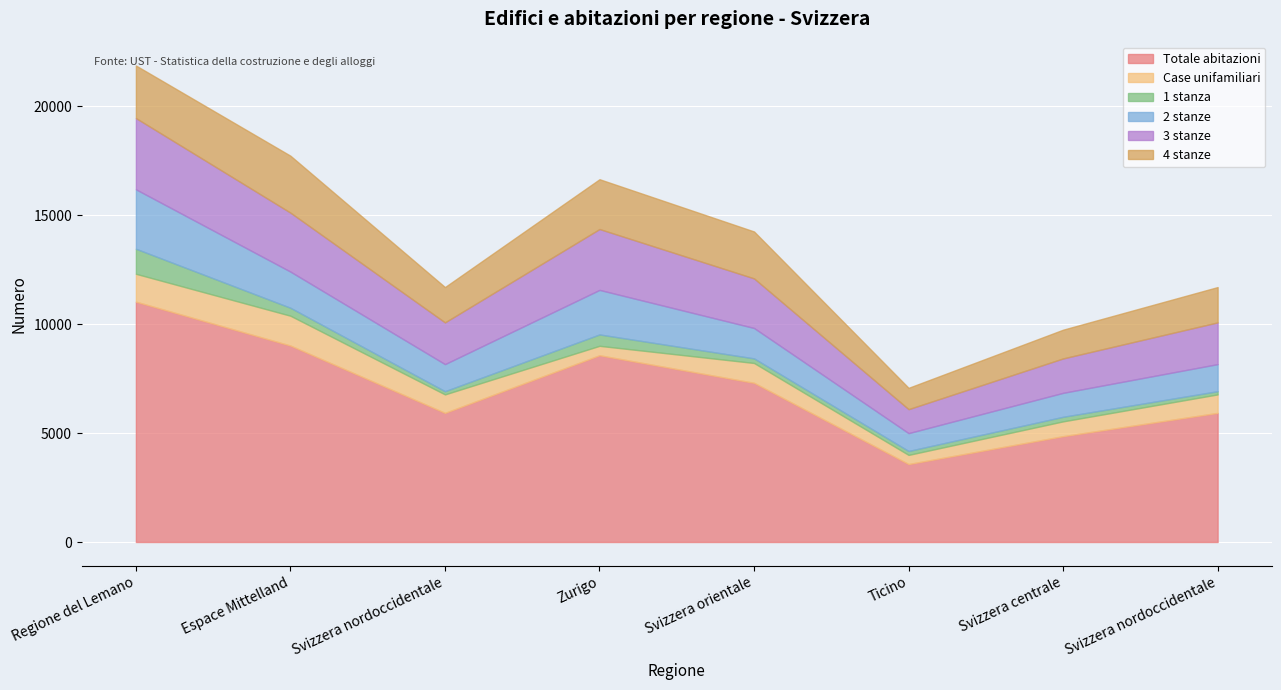

At which category is the sum across all series the highest?

Regione del Lemano